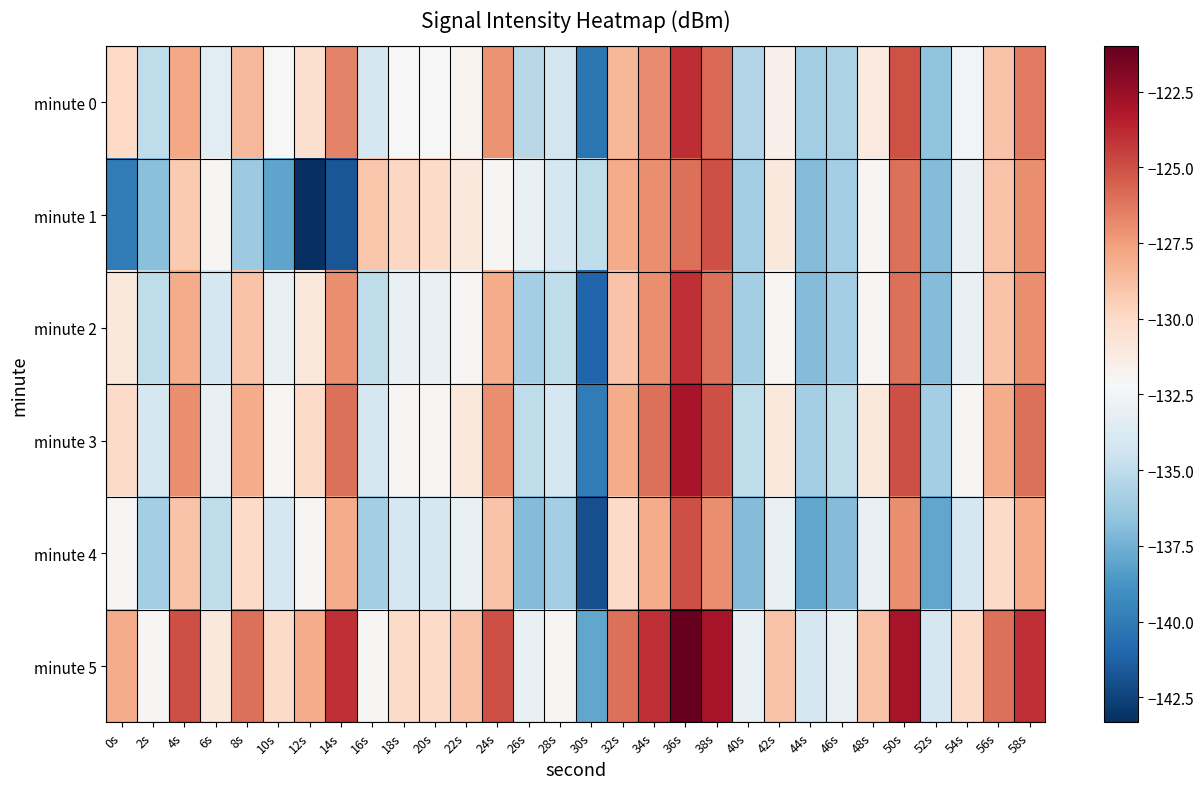

What is the difference between the highest and lowest values at 24s?

7.0